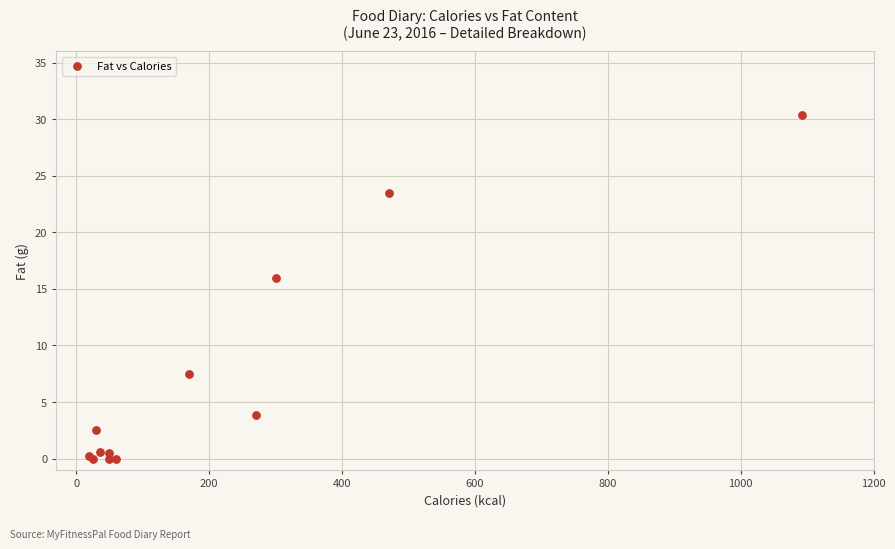

What Y value in the scatter plot is closest to 15?

16.0